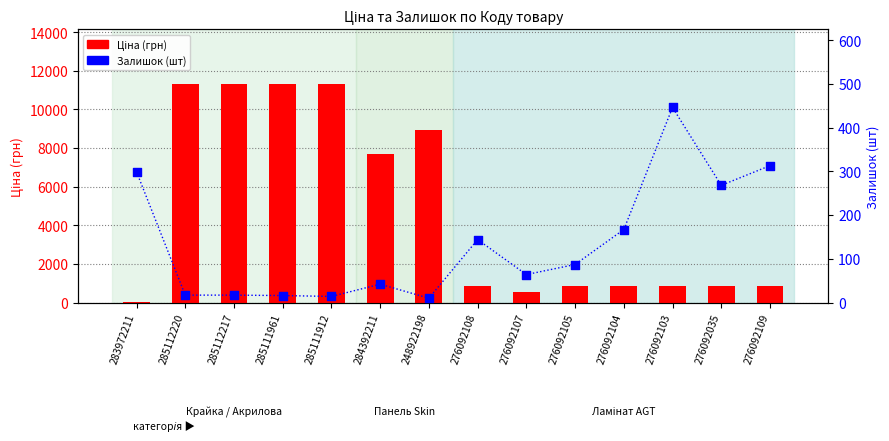

At which category is the sum across all series the highest?

285112220